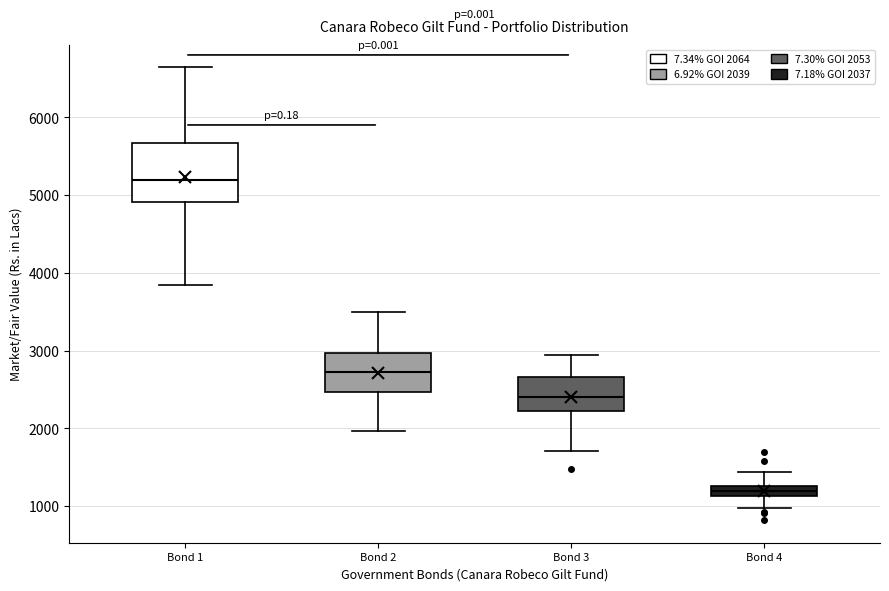

Which box is the tallest, from its lower edge to its upper edge?

Bond 1